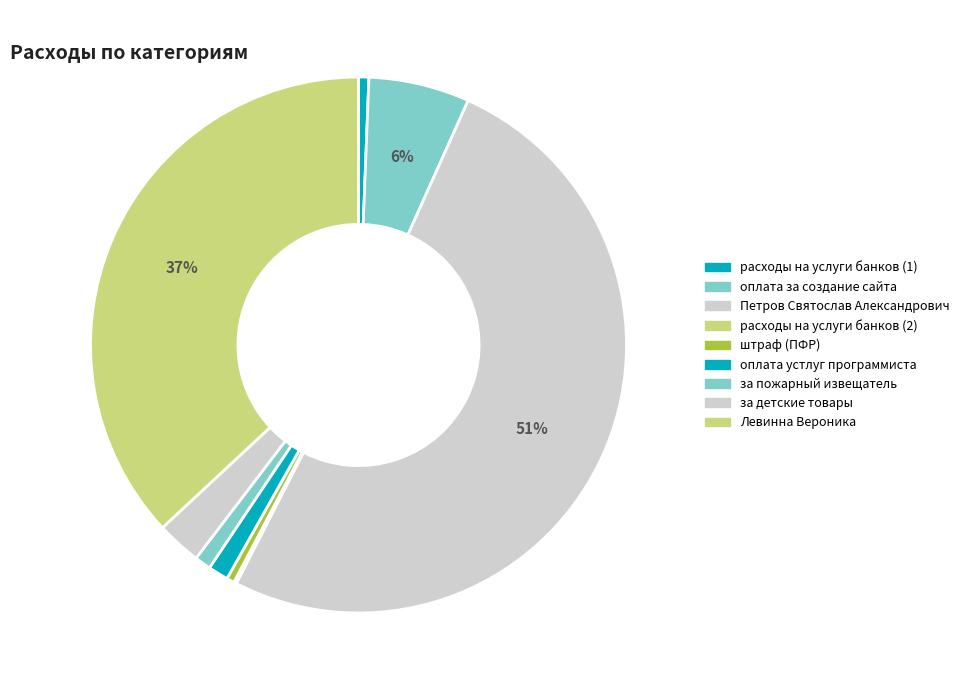

What portion of the pie excludes оплата устлуг программиста?

98.8%